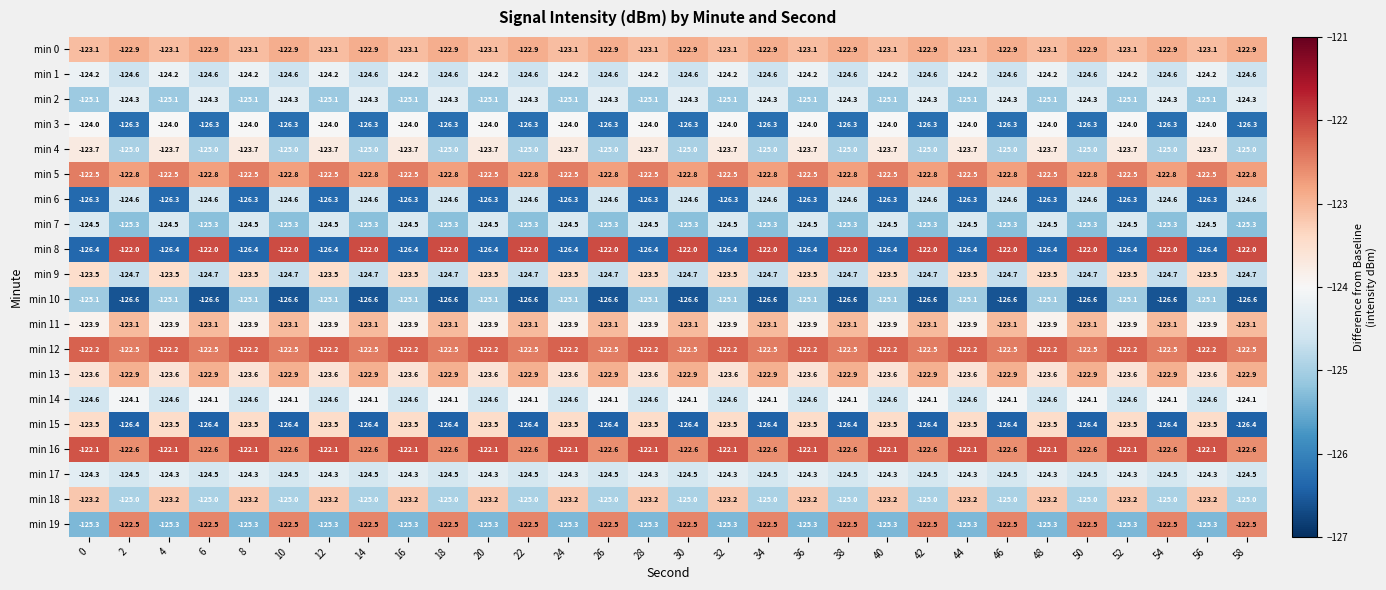

What is the difference between the maximum and minimum values in the min 4 series?

1.3